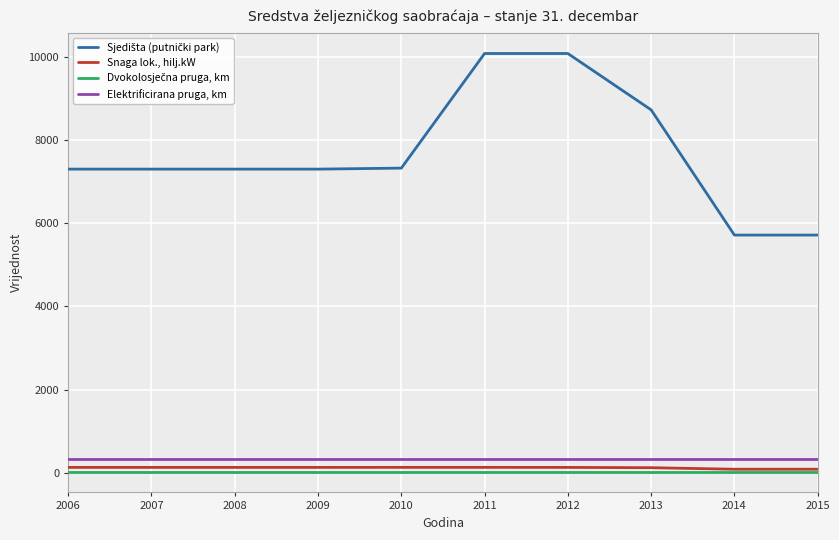

The value of Elektrificirana pruga, km at 2009 is 331. True or false?

True